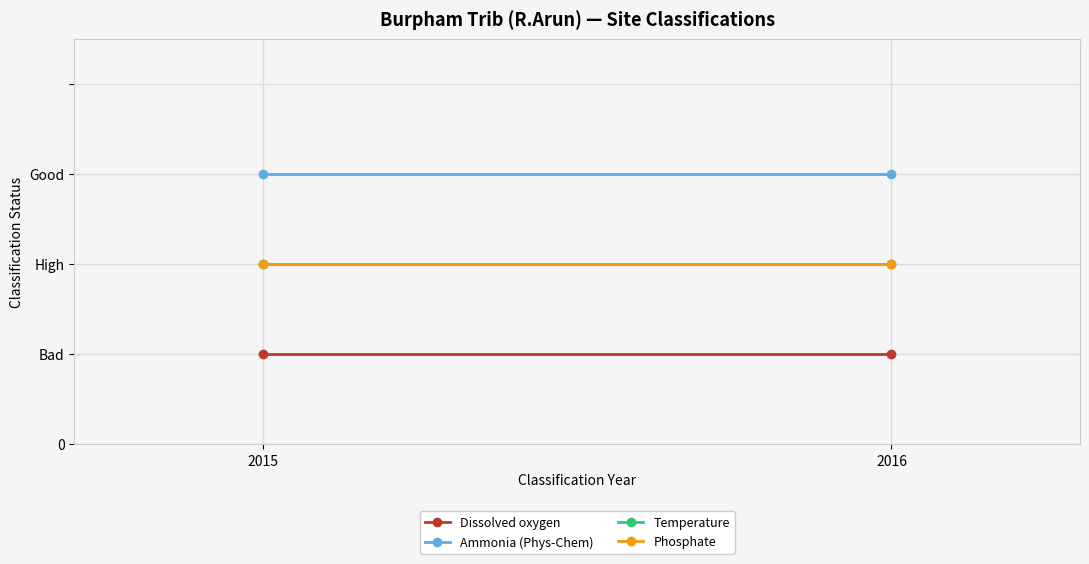

Reading right to left, extract all data points from this chart.

Dissolved oxygen: 2016=1	2015=1
Ammonia (Phys-Chem): 2016=3	2015=3
Temperature: 2016=2	2015=2
Phosphate: 2016=2	2015=2